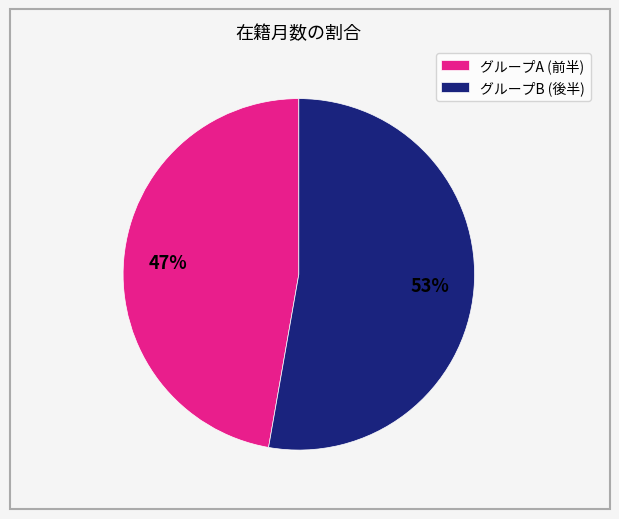

What is the largest slice in the pie chart?

グループB (後半)